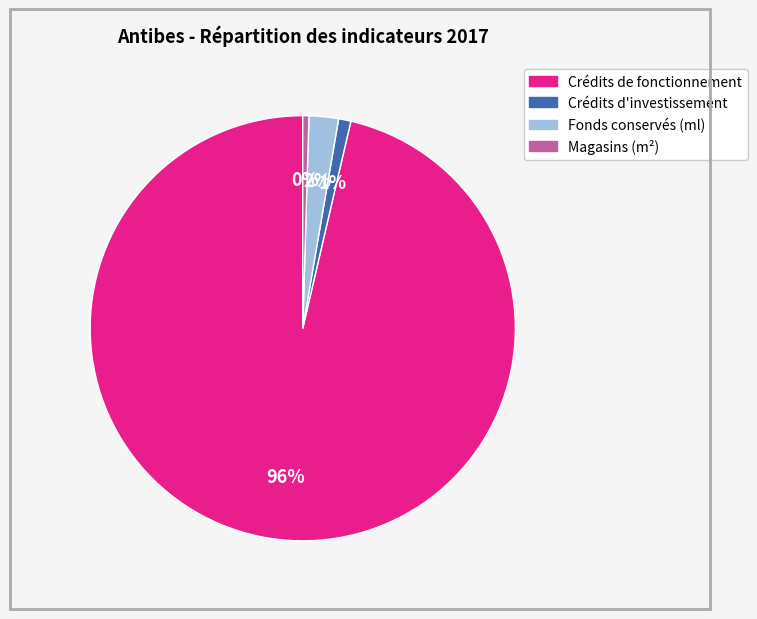

How many slices are in this pie chart?

4